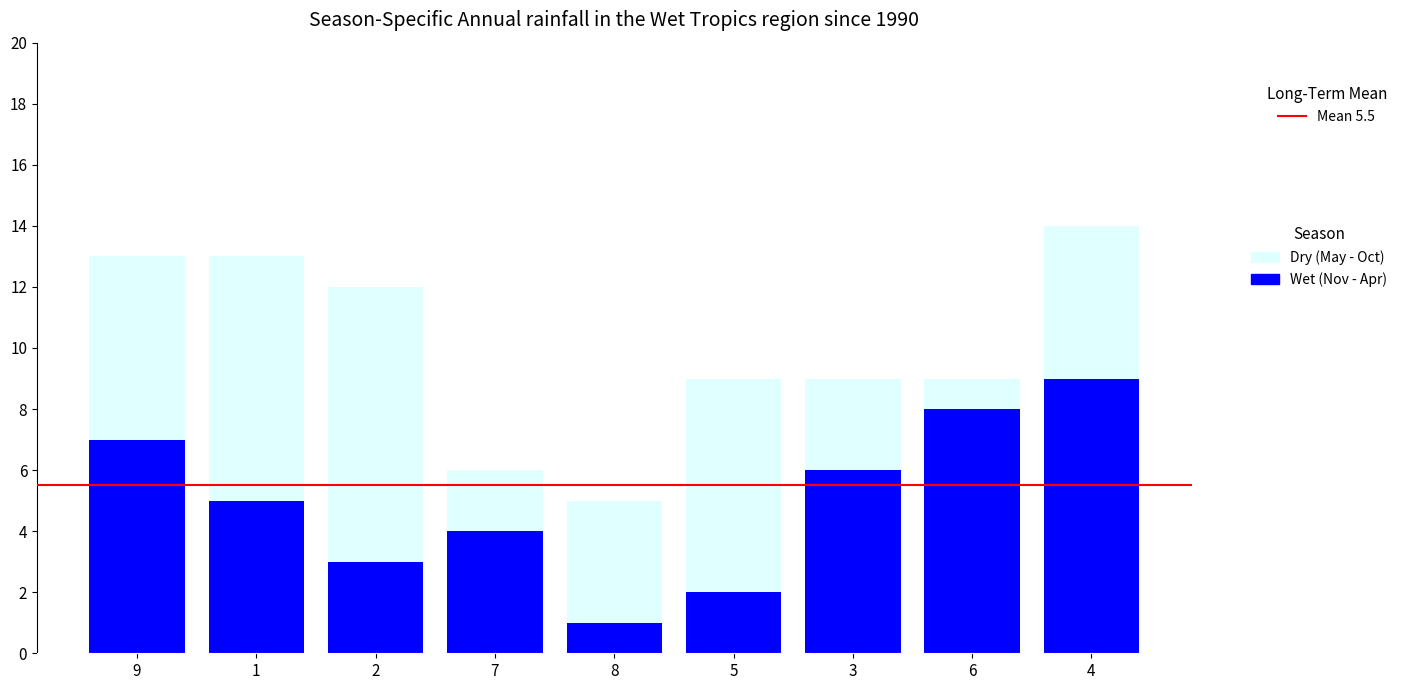

What is the sum of all Wet (Nov - Apr) values?

45